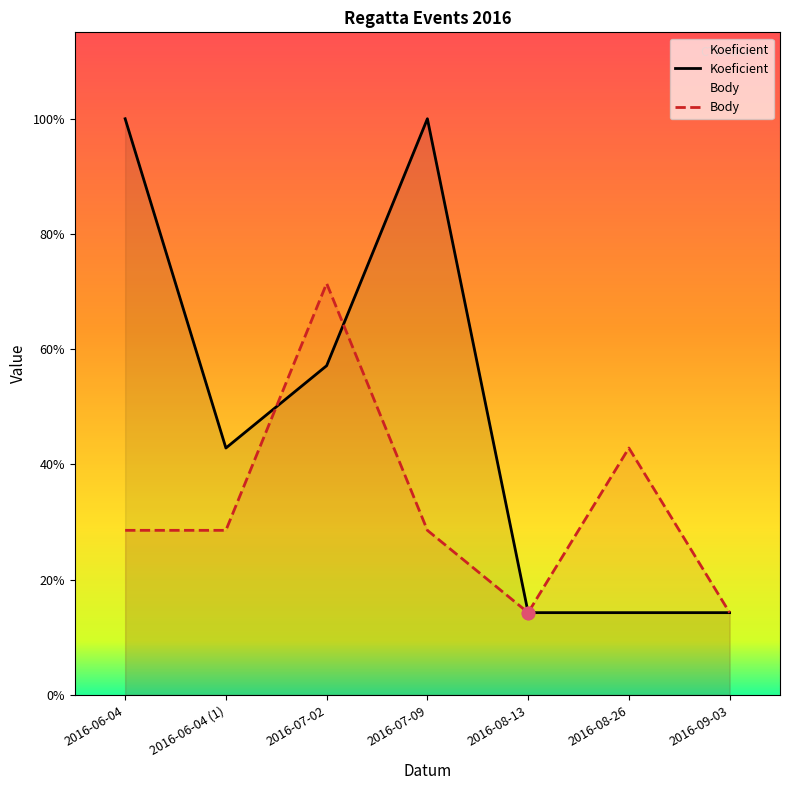

Is the value of Koeficient at 2016-09-03 greater than the value of Body at 2016-06-04?

No